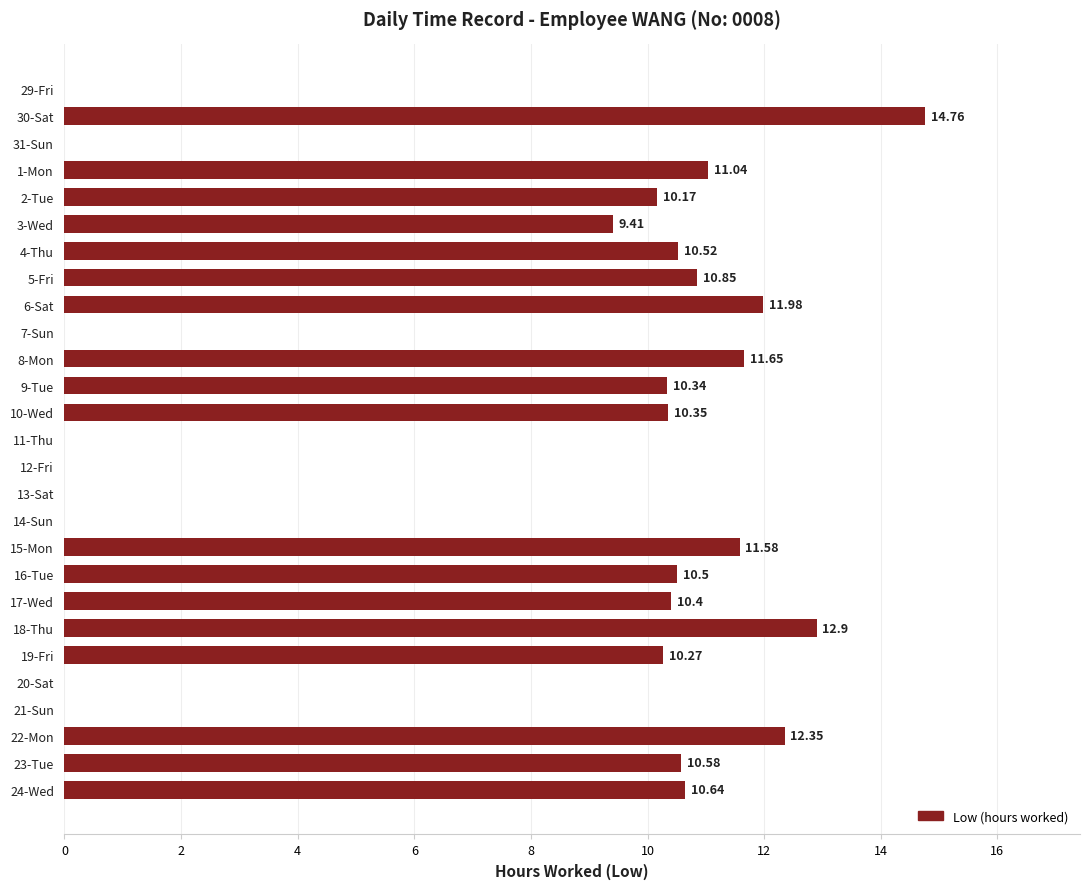

Between 22-Mon and 13-Sat, which is larger?

22-Mon